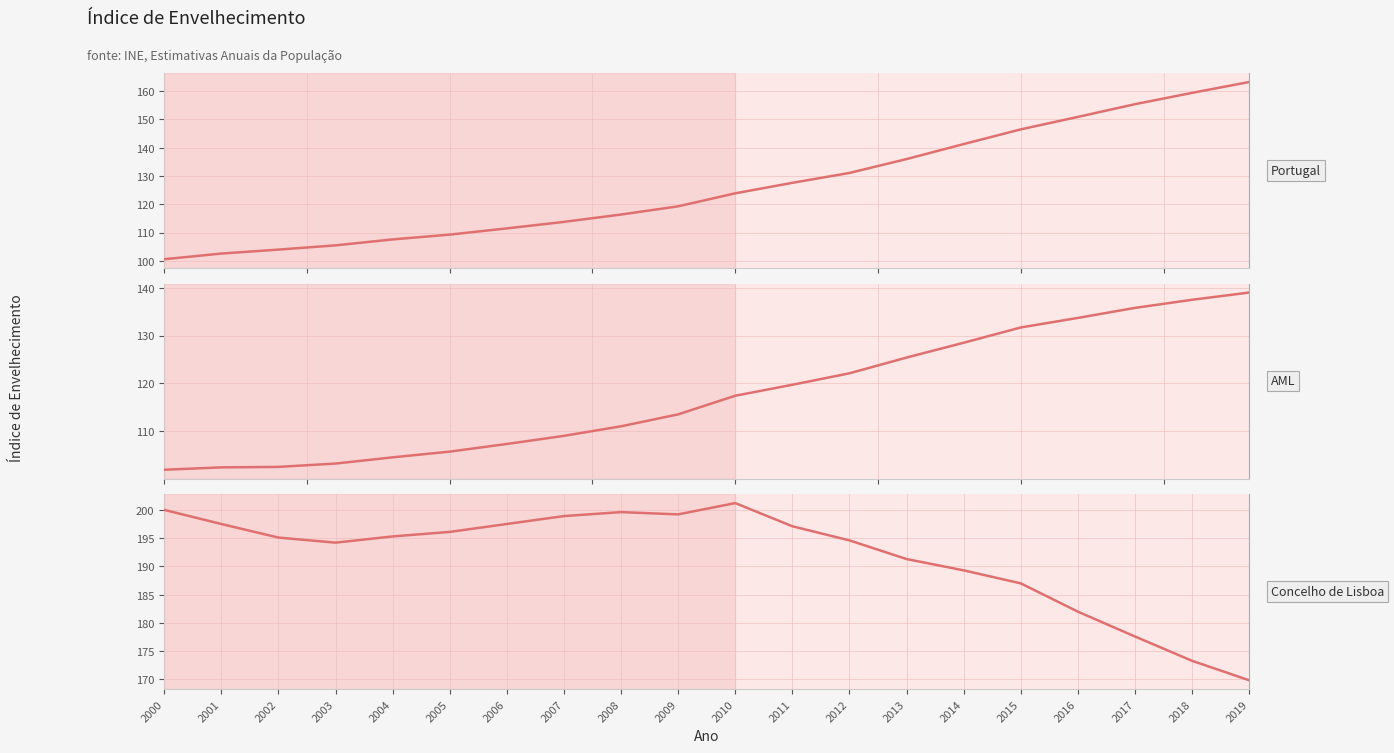

The value of Portugal at 2011 is 127.6. True or false?

True